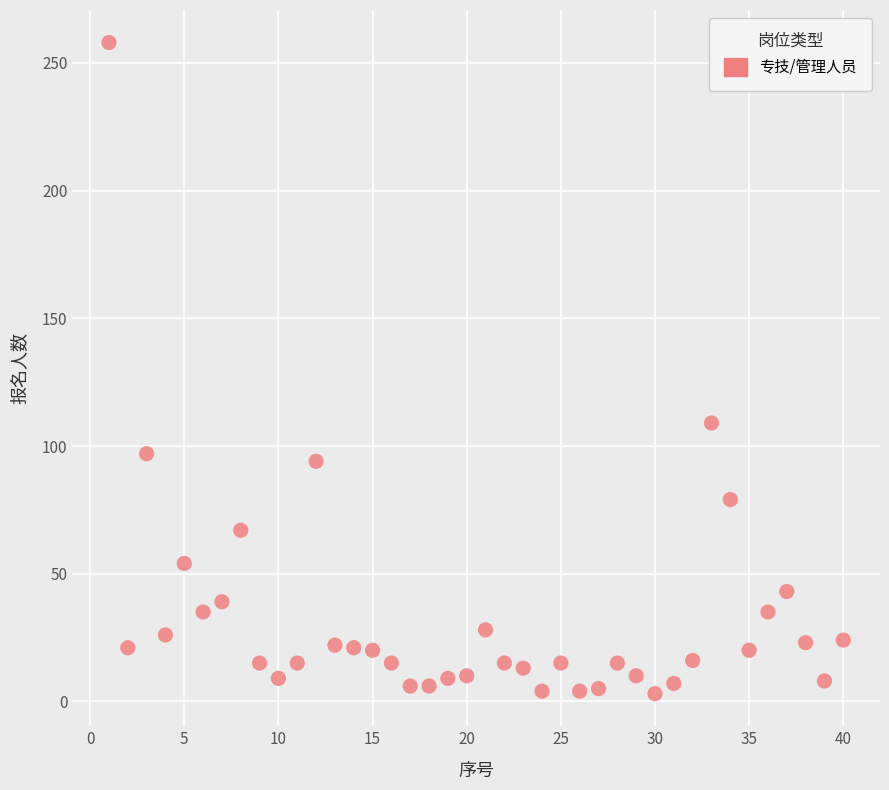

What Y value in the scatter plot is closest to 130?

109